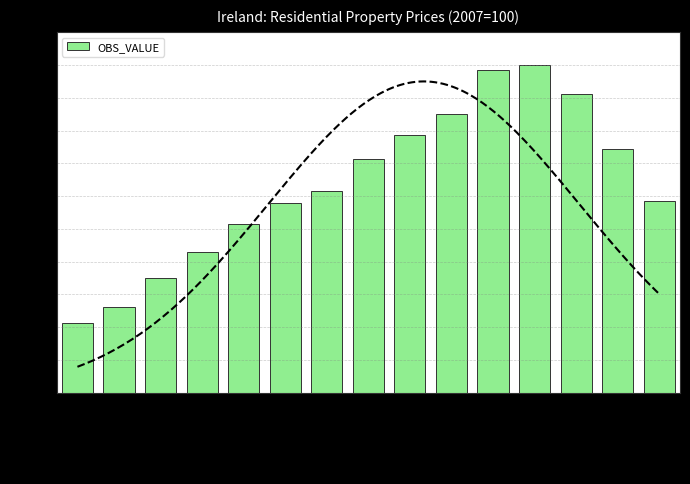

Reading left to right, what are all the values shown in this chart?

1996=21.2	1997=26.1	1998=34.9	1999=42.8	2000=51.5	2001=57.8	2002=61.6	2003=71.3	2004=78.7	2005=85.1	2006=98.4	2007=100.0	2008=91.2	2009=74.5	2010=58.4